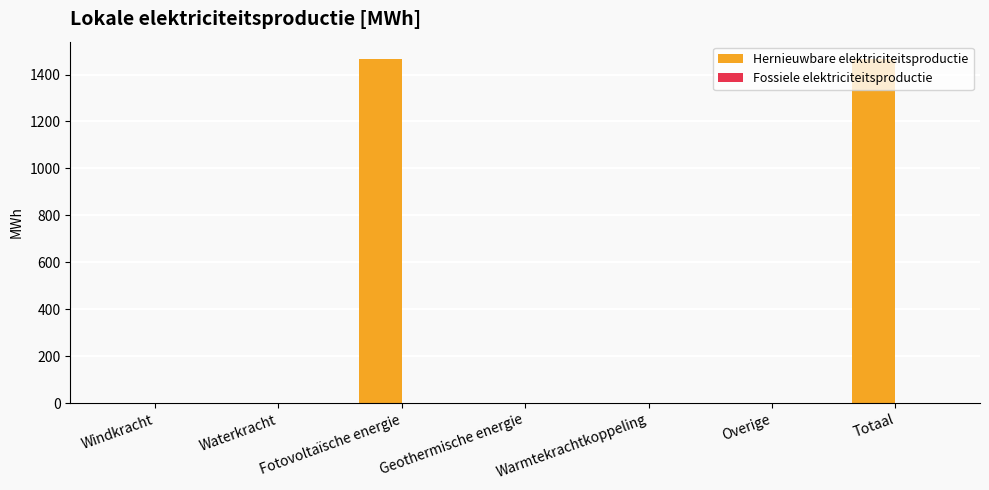

True or false: the data shows -462.8 at Waterkracht.

False